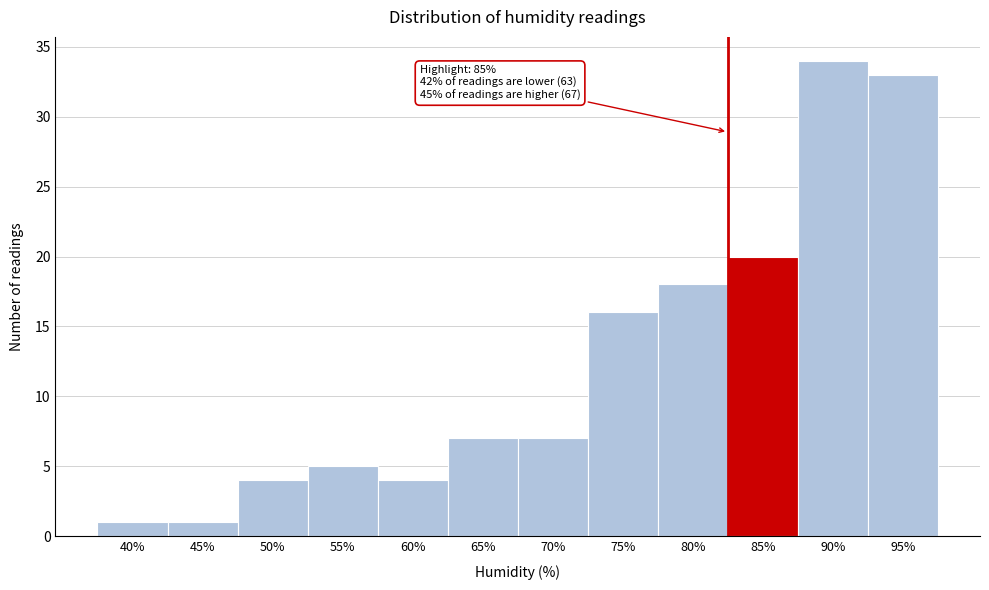

Reading left to right, what are all the values shown in this chart?

40%=1	45%=1	50%=4	55%=5	60%=4	65%=7	70%=7	75%=16	80%=18	85%=20	90%=34	95%=33